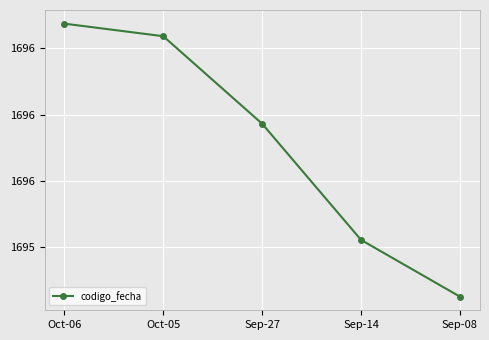

Between Oct-06 and Oct-05, which is larger?

Oct-06